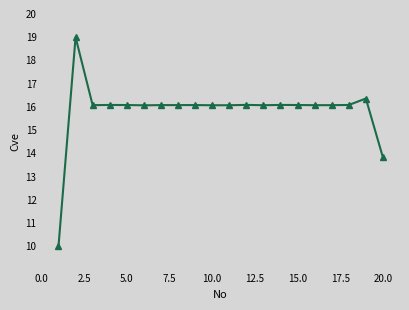

What is the value of the 20th point from the left?

13.8